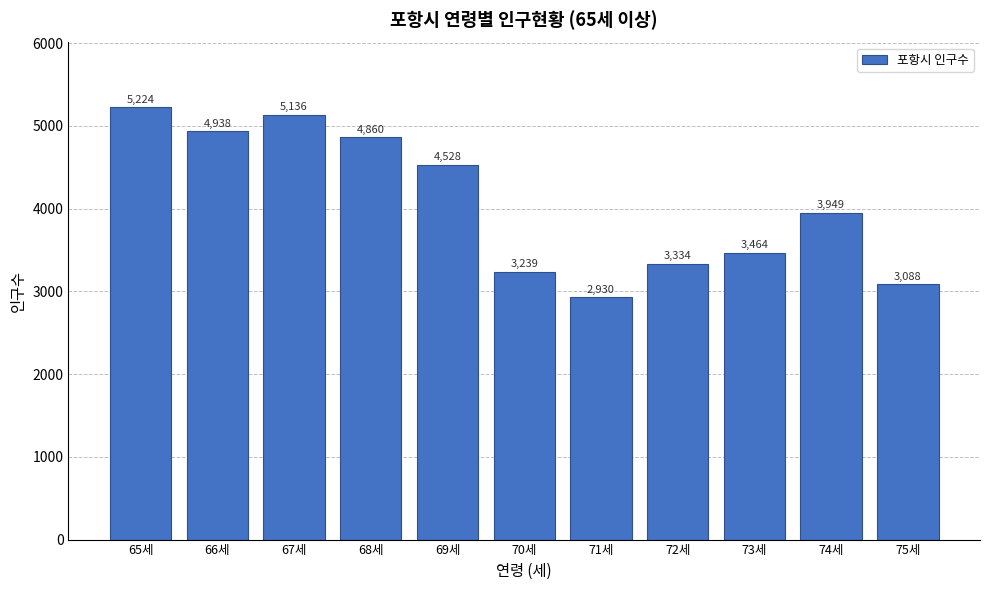

Reading right to left, transcribe all the data shown in this chart.

75세=3088	74세=3949	73세=3464	72세=3334	71세=2930	70세=3239	69세=4528	68세=4860	67세=5136	66세=4938	65세=5224